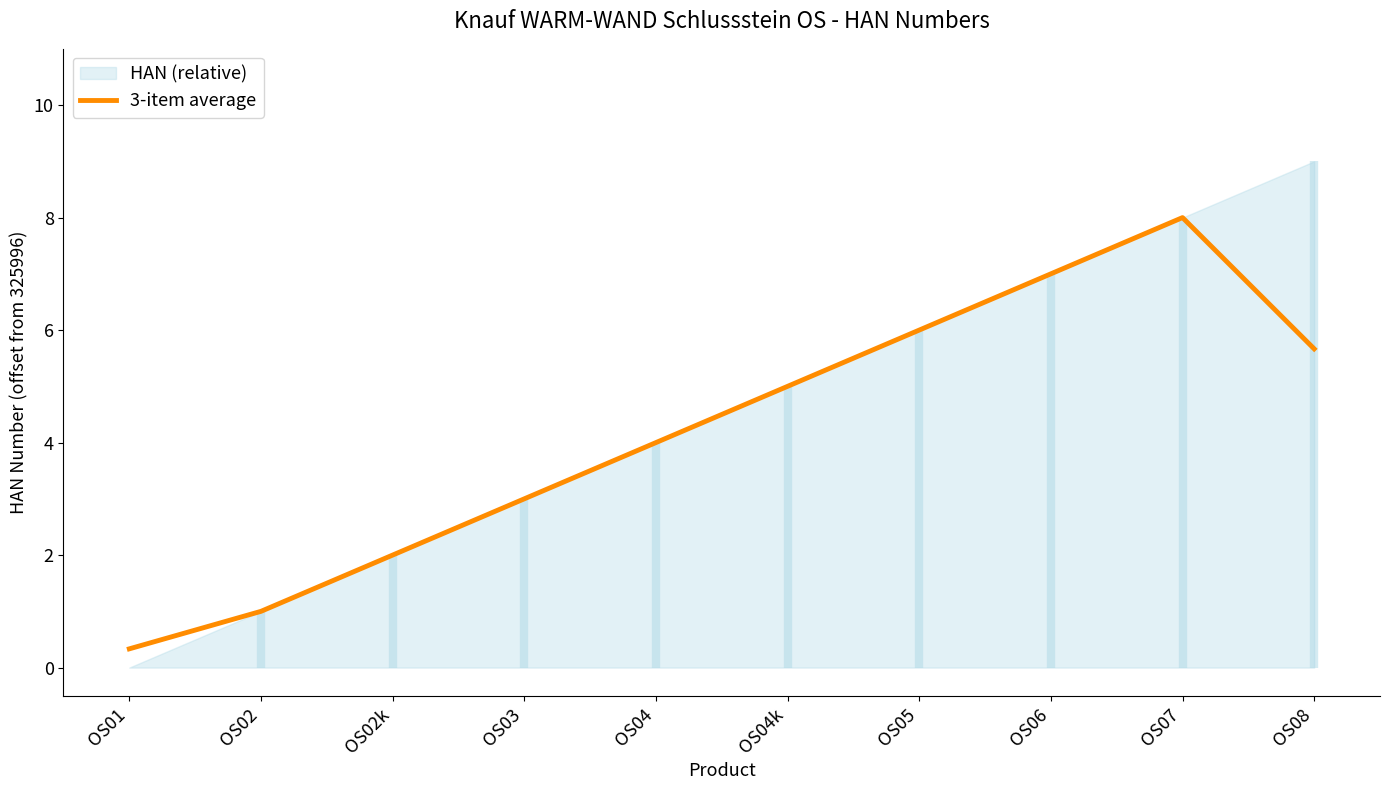

Which label corresponds to the largest value in the chart?

OS07